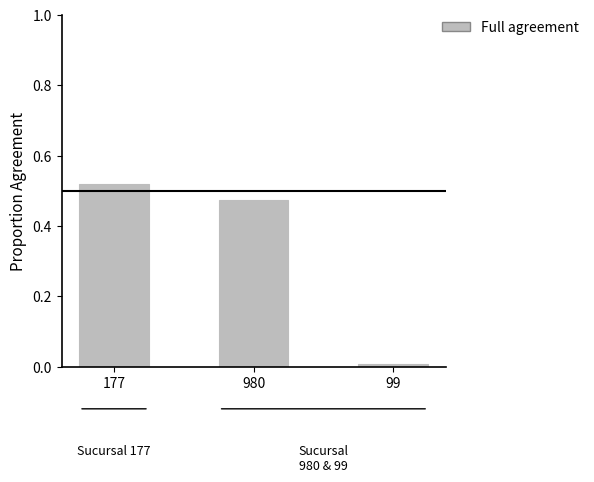

Between 177 and 99, which is larger?

177